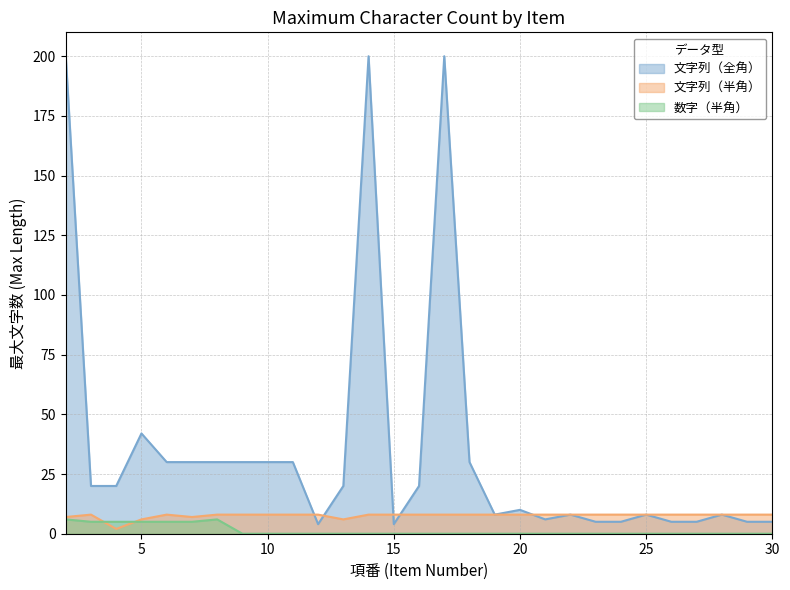

What are all the series names shown in the legend?

文字列（全角）, 文字列（半角）, 数字（半角）